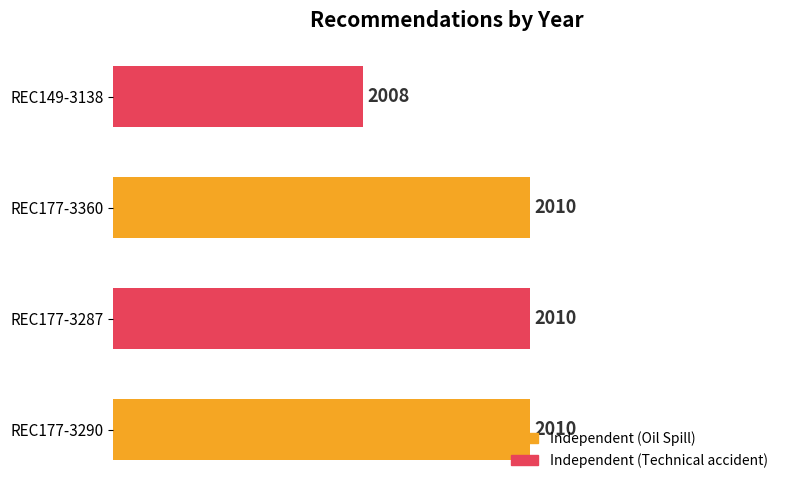

Count the number of data series in this chart.

1